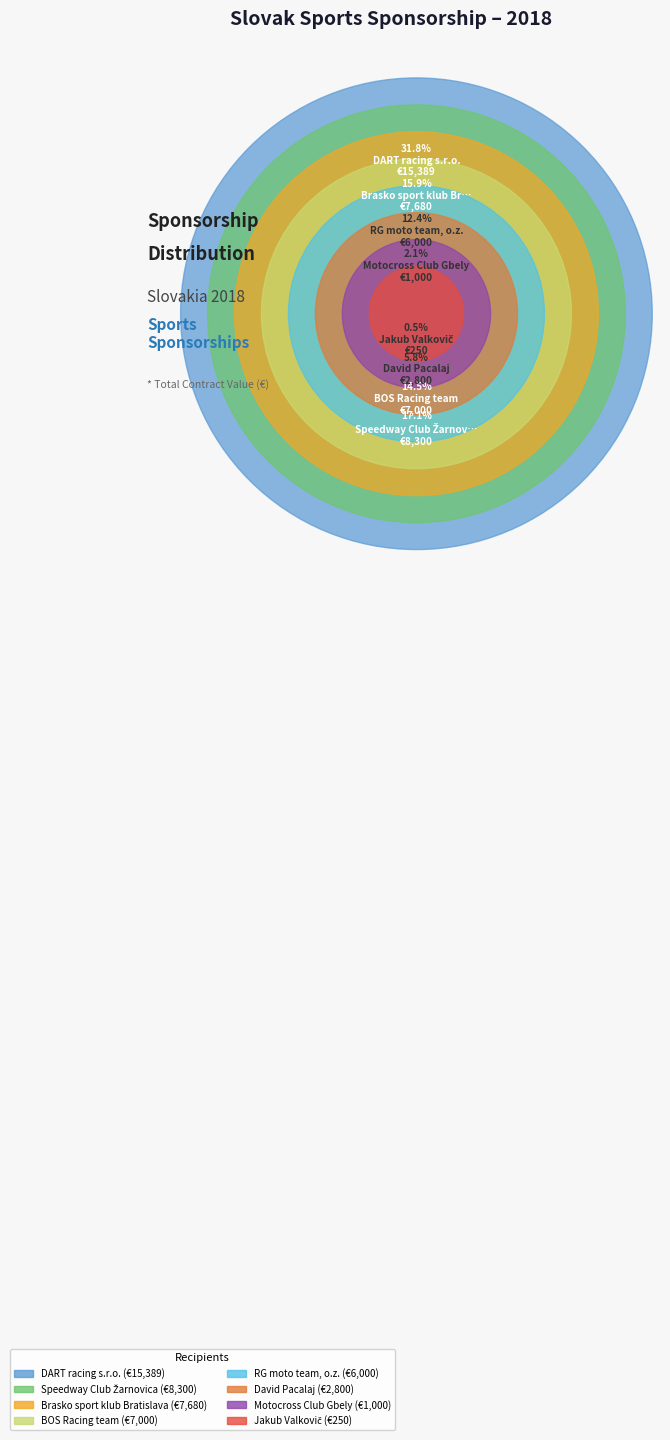

How many segments does this pie chart have?

8